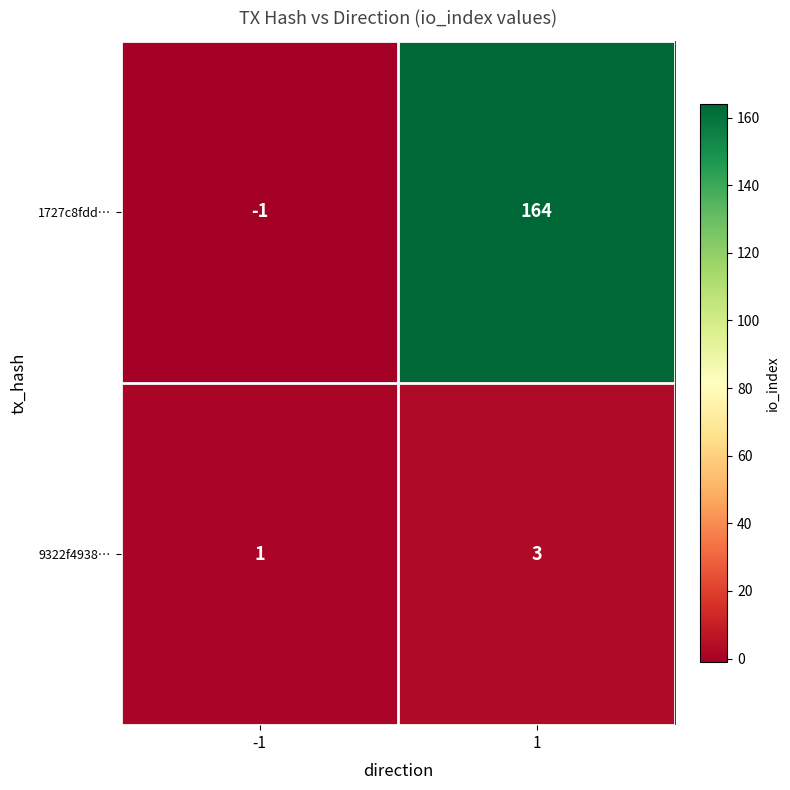

List the series in order of their peak value, lowest first.

9322f4938…, 1727c8fdd…